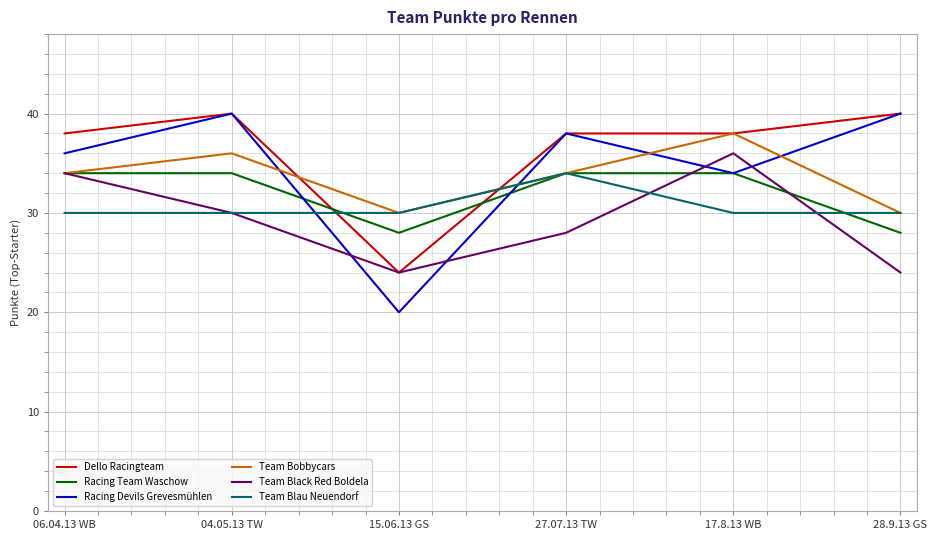

Does the chart have visible grid lines?

Yes